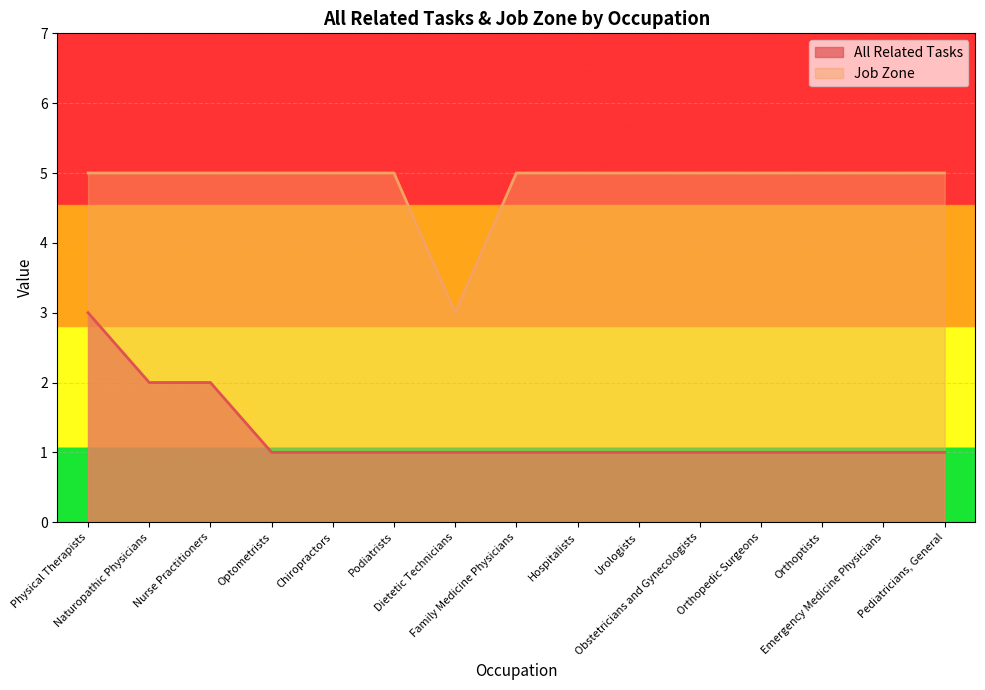

How many categories are shown in the chart?

15